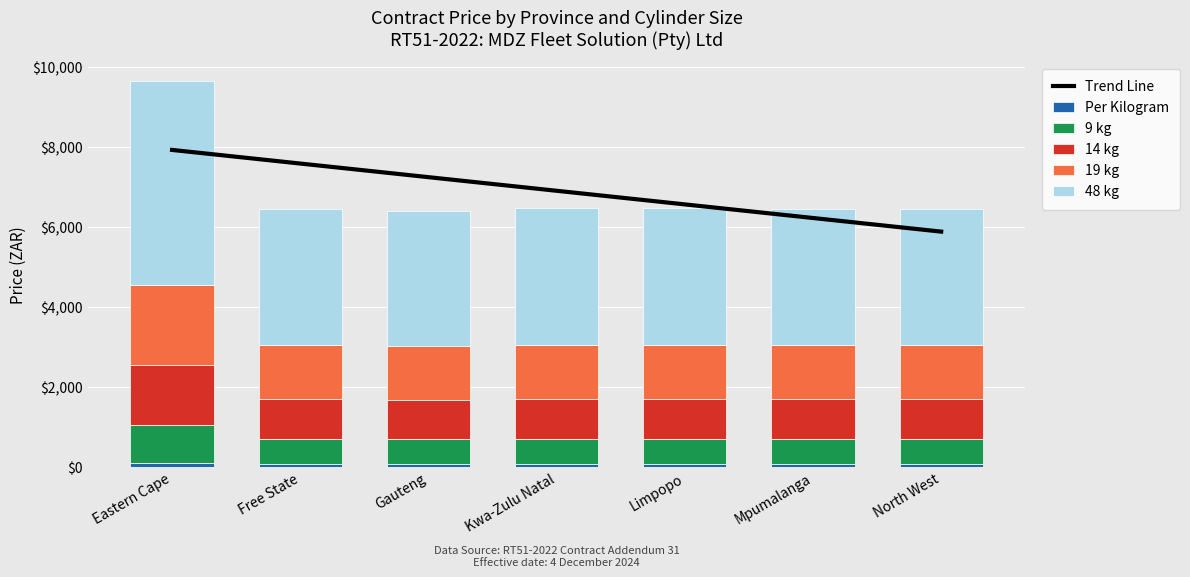

Is it true that Per Kilogram equals 18.8 at North West?

False